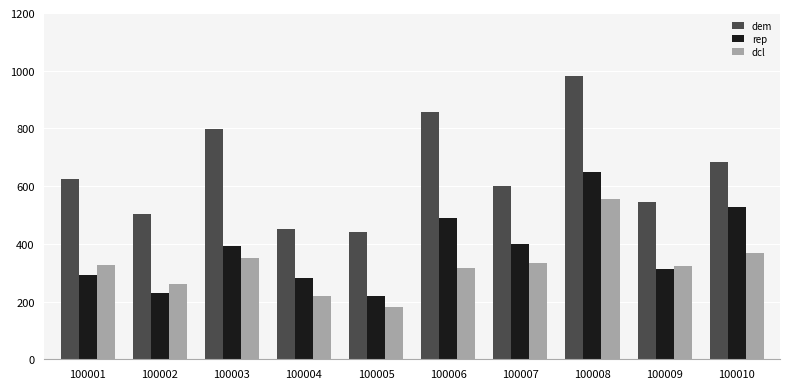

The value of dem at 100001 is 626. True or false?

True